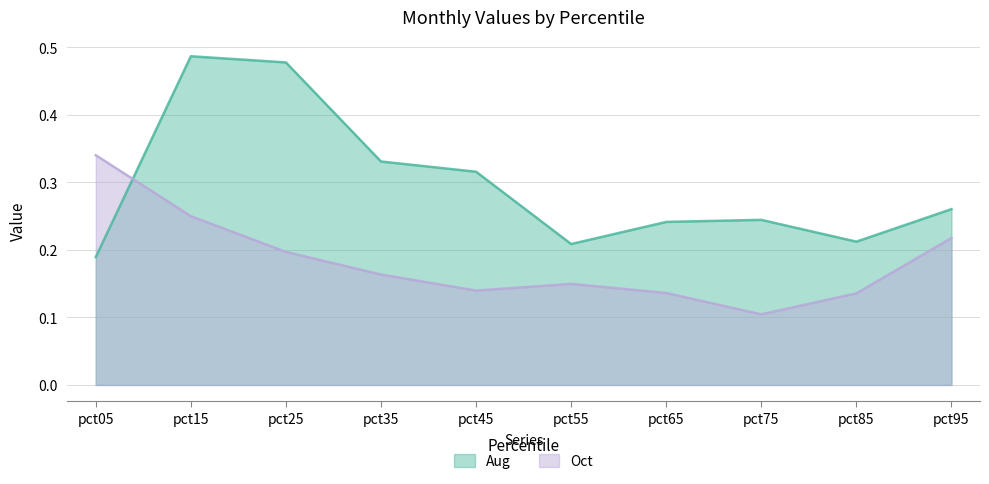

Which category has the highest value in the Oct series?

pct05